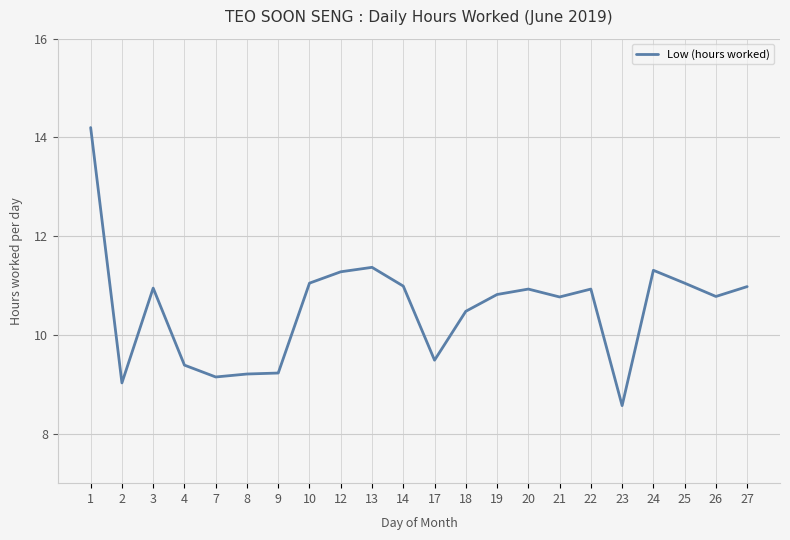

What value does the data have at 14?

11.0